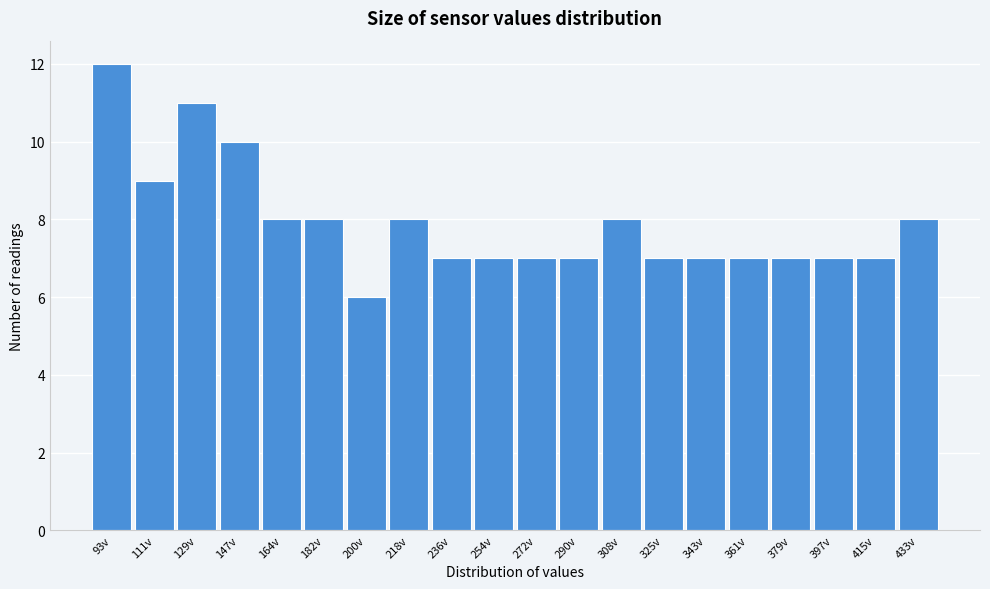

Reading right to left, extract all data points from this chart.

8	7	7	7	7	7	7	8	7	7	7	7	8	6	8	8	10	11	9	12